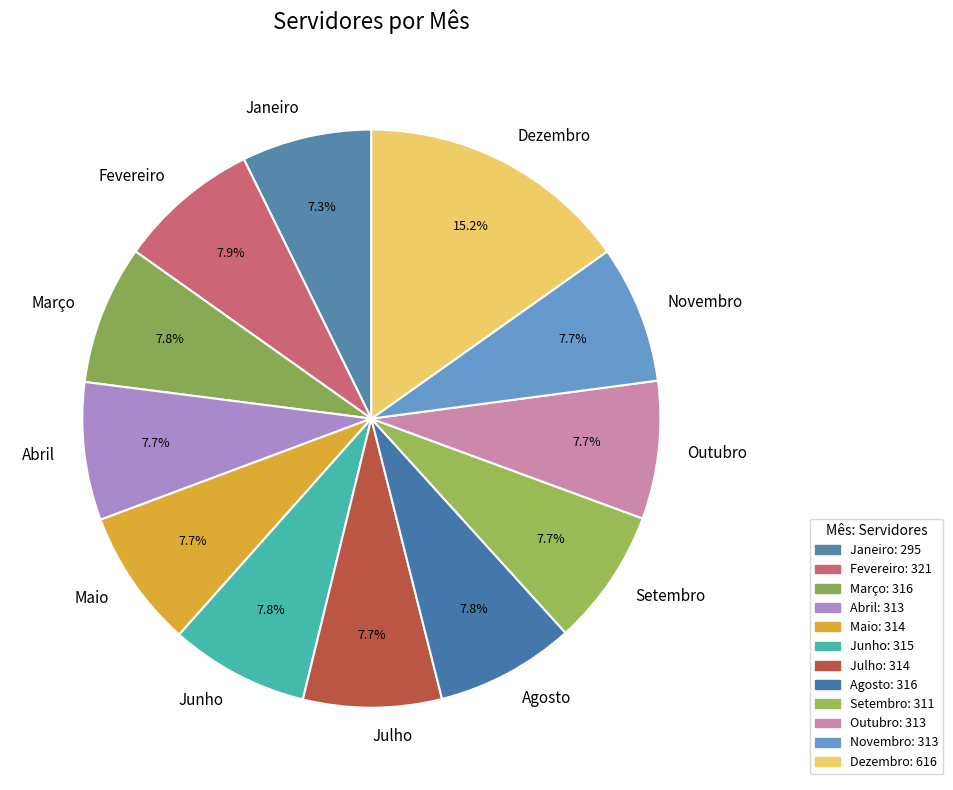

Is the sum of Outubro and Maio greater than half?

No